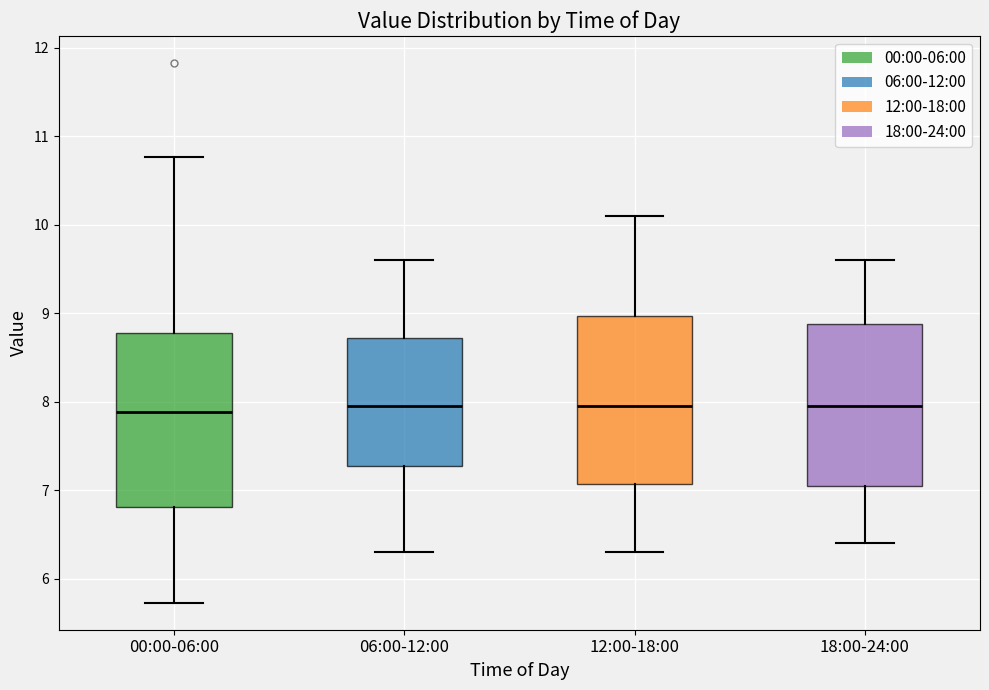

Reading left to right, read every box against the y-axis: the position of its median line, the range the box covers, and the ends of its whiskers. The values are not printed on the chart, so give them approximately, as read against the axis.

00:00-06:00: median 7.9, box 6.8 to 8.8, whiskers 5.7 to 10.8
06:00-12:00: median 8.0, box 7.3 to 8.7, whiskers 6.3 to 9.6
12:00-18:00: median 8.0, box 7.1 to 9.0, whiskers 6.3 to 10.1
18:00-24:00: median 8.0, box 7.1 to 8.9, whiskers 6.4 to 9.6